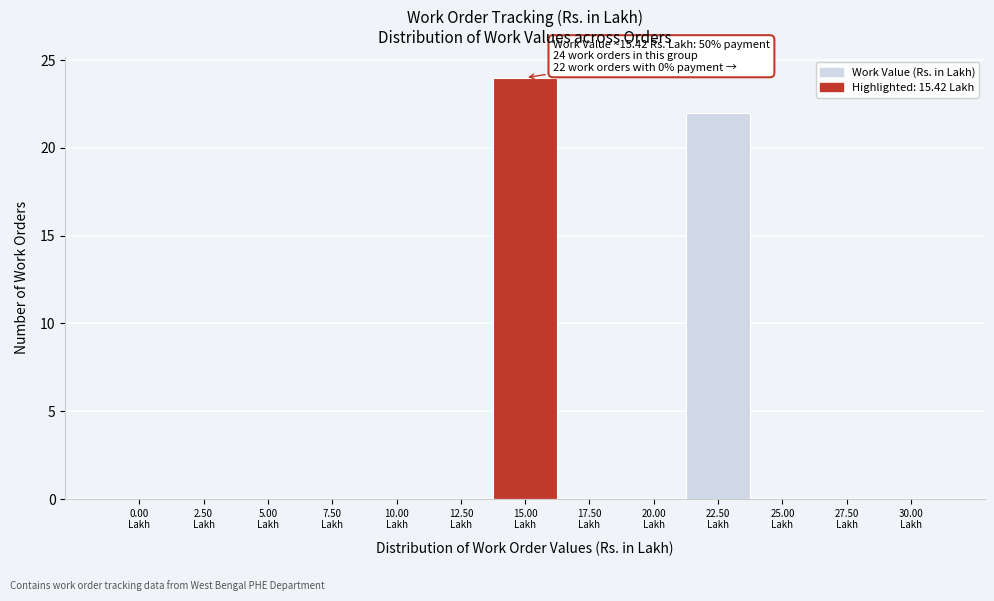

What is the sum of all values?

46